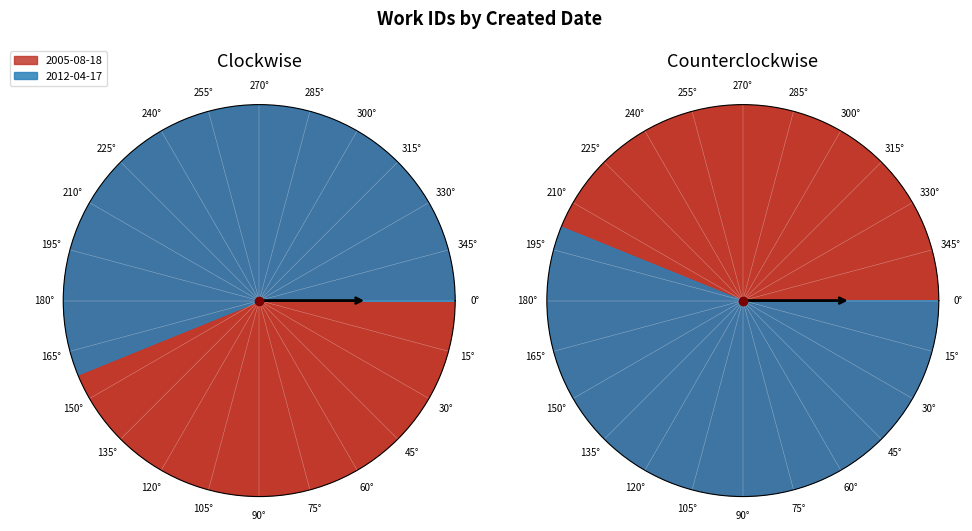

To the nearest percent, what percentage of the pie is 2005-08-18?

44%